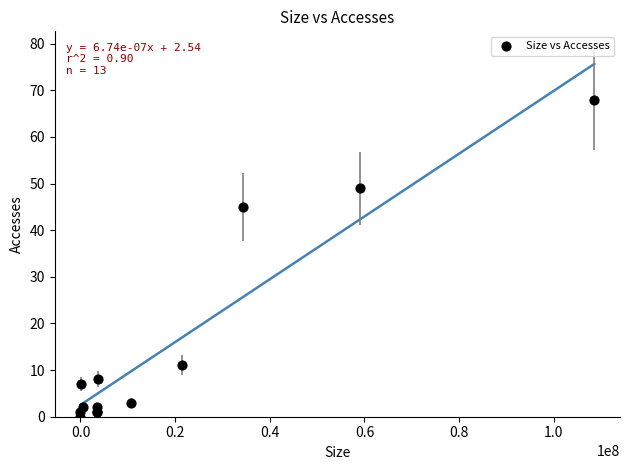

What Y value in the scatter plot is closest to 34?

45